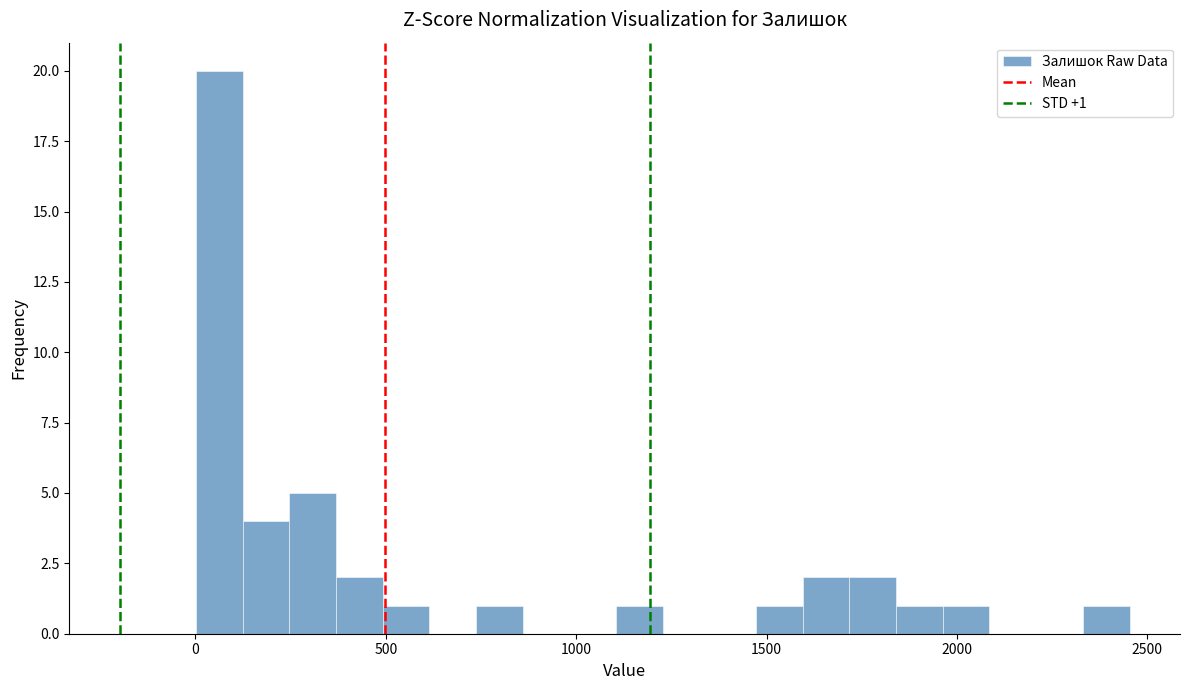

Around what value on the x-axis is the tallest bar? Give the approximate position of its centre, as read against the axis.

50